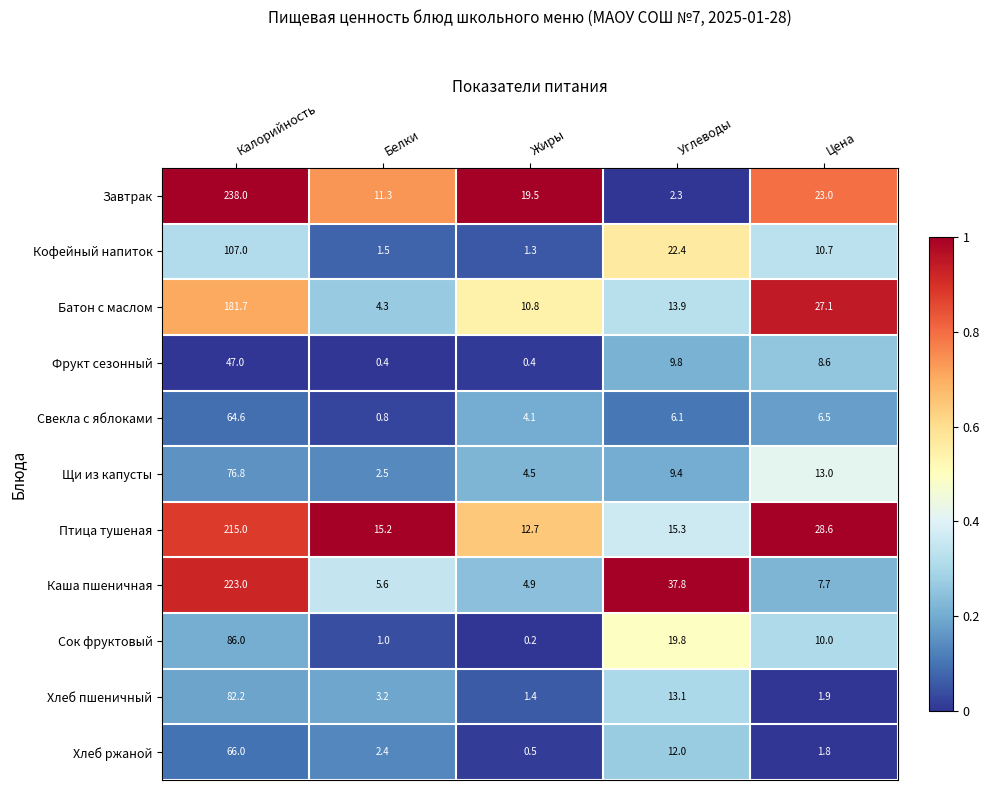

What is the maximum value shown in the chart?

238.0